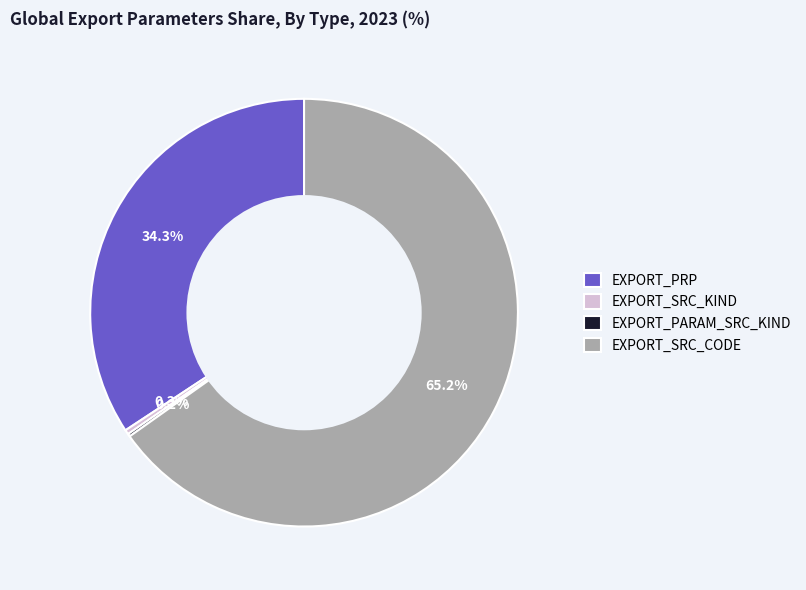

Is EXPORT_PRP the majority of the pie?

No